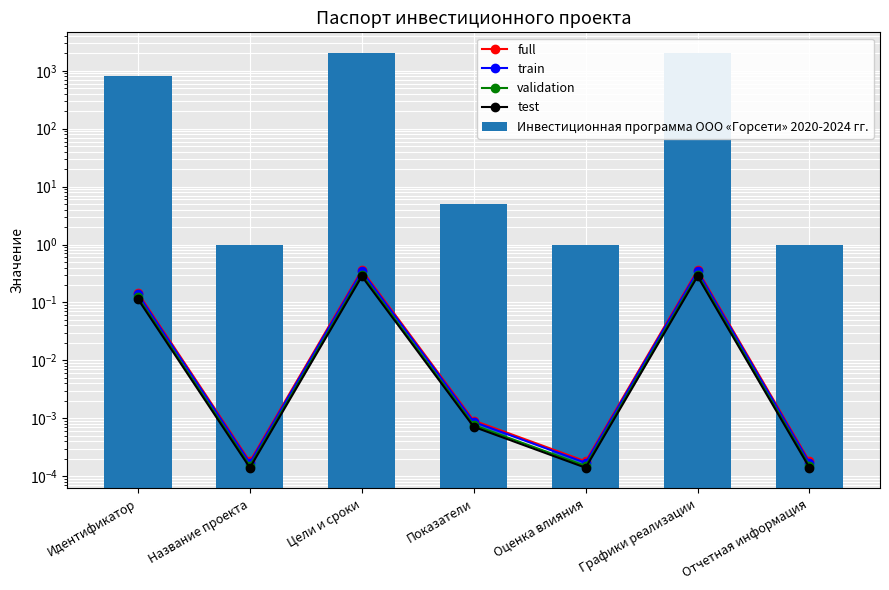

The validation series shows 0.0 at Показатели. True or false?

False